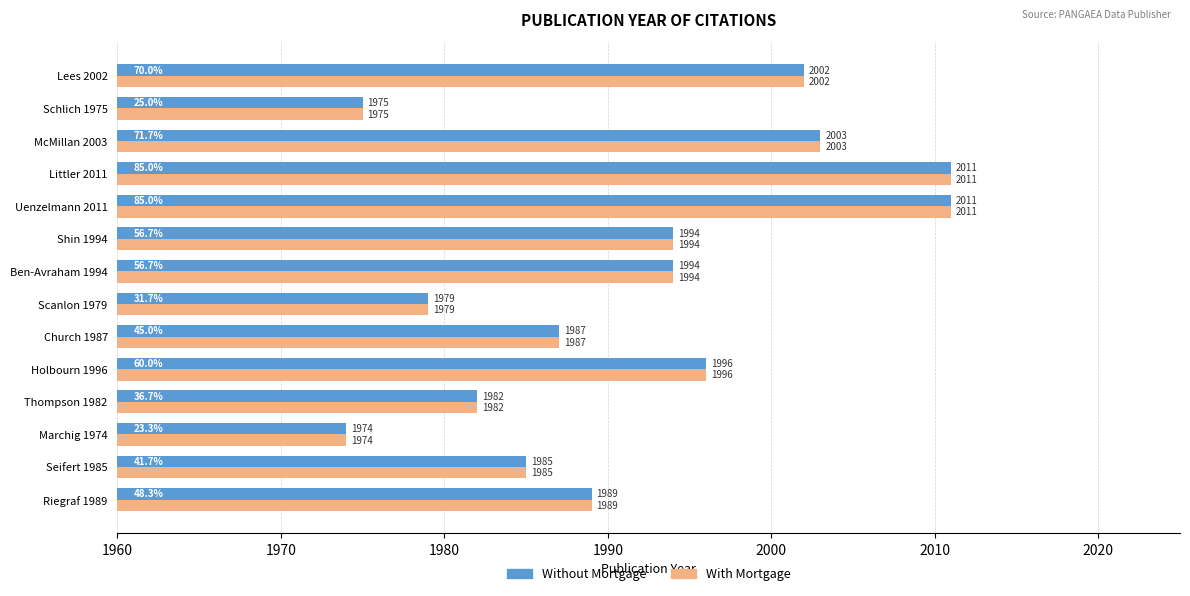

What value does the With Mortgage series have at Scanlon 1979, to the nearest 10?

1980